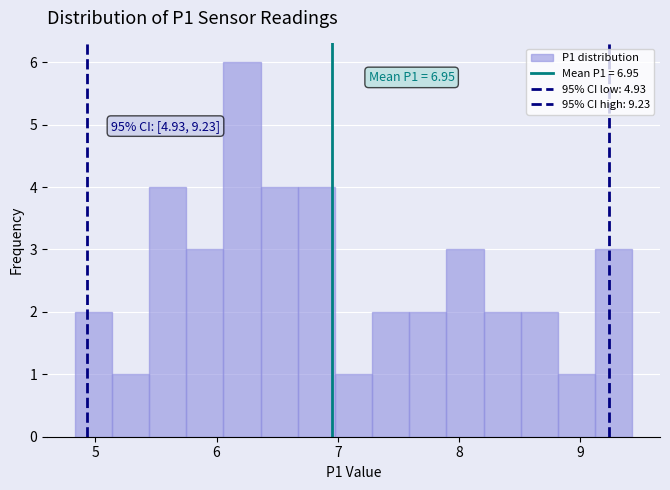

Read against the x-axis, roughly where is the centre of the tallest bar?

6.2